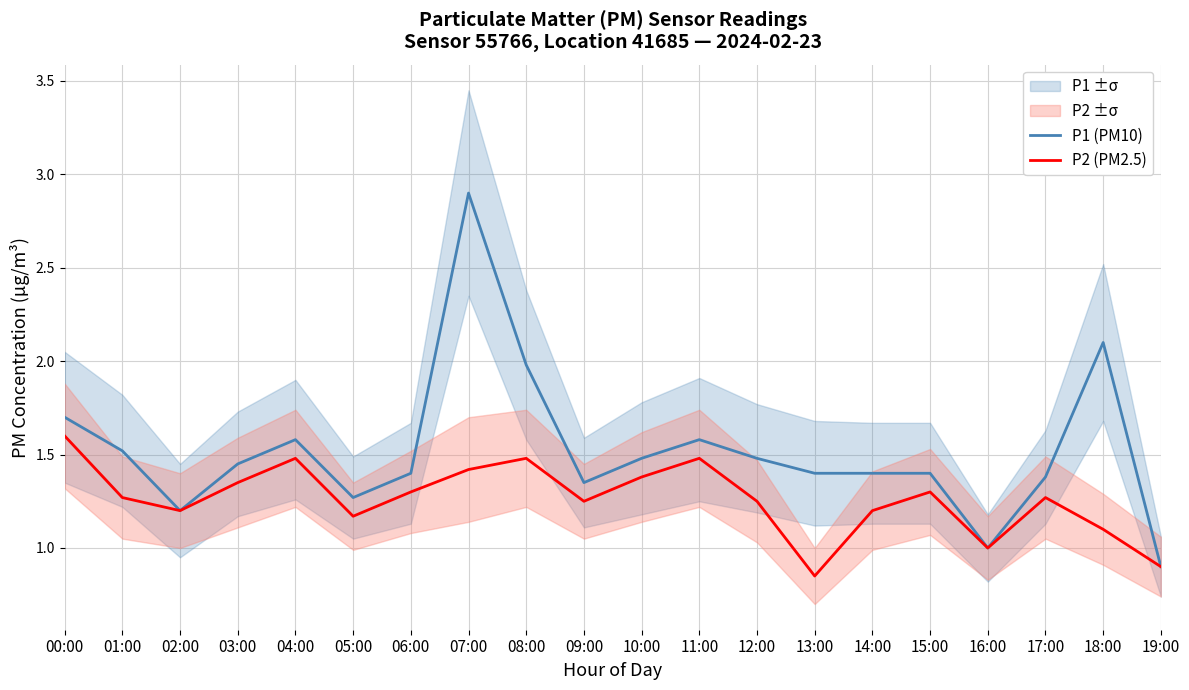

List the series in order of their peak value, highest first.

P1 (PM10), P2 (PM2.5)